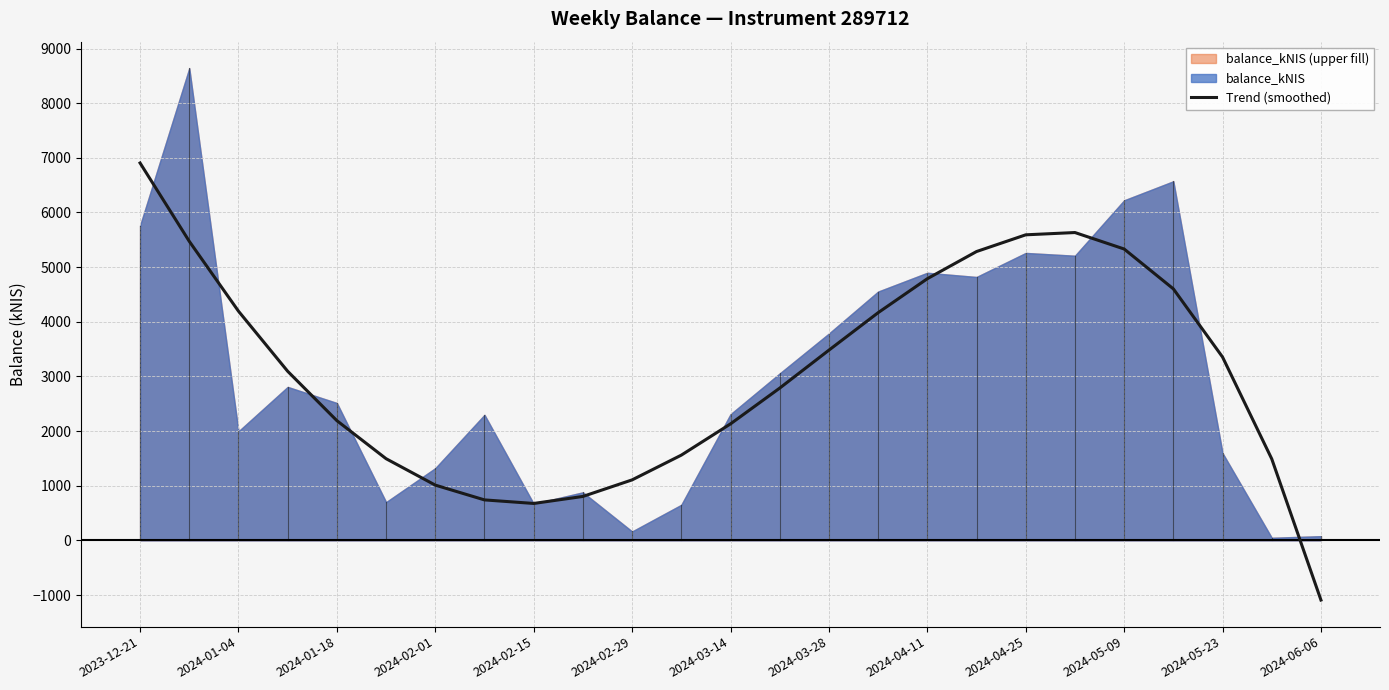

How many lines are shown in the chart?

1